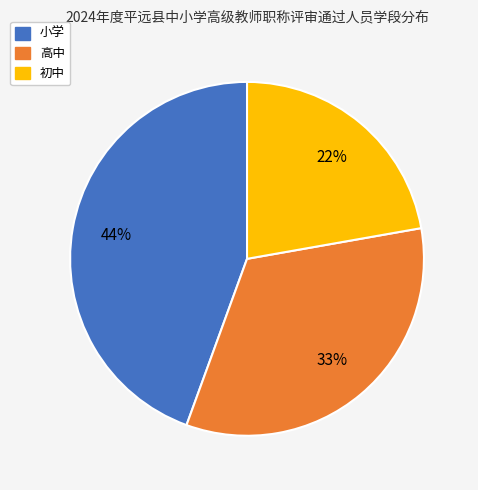

Count the number of slices in the pie.

3